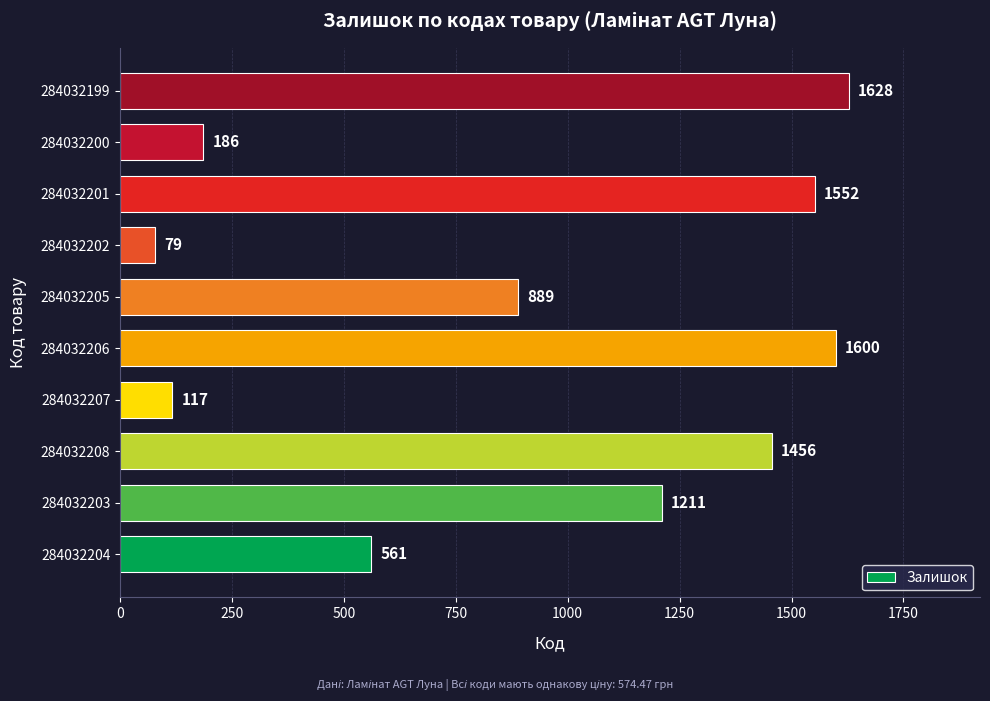

What is the smallest value displayed?

79